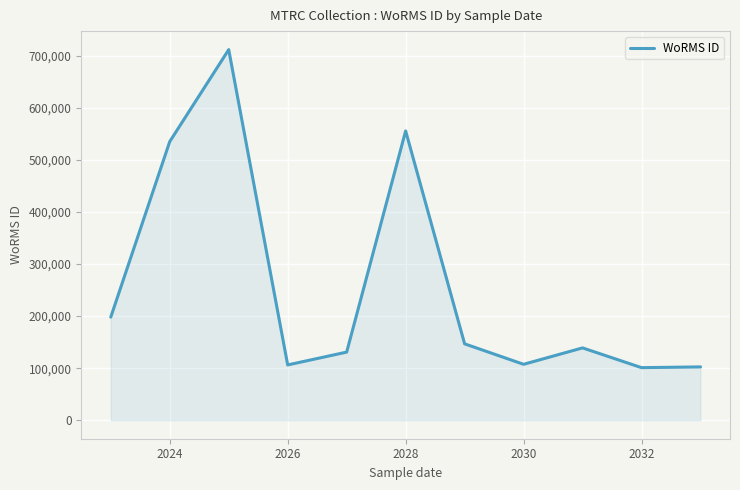

How many interior local peaks (higher than both neighbors) does the data have?

3